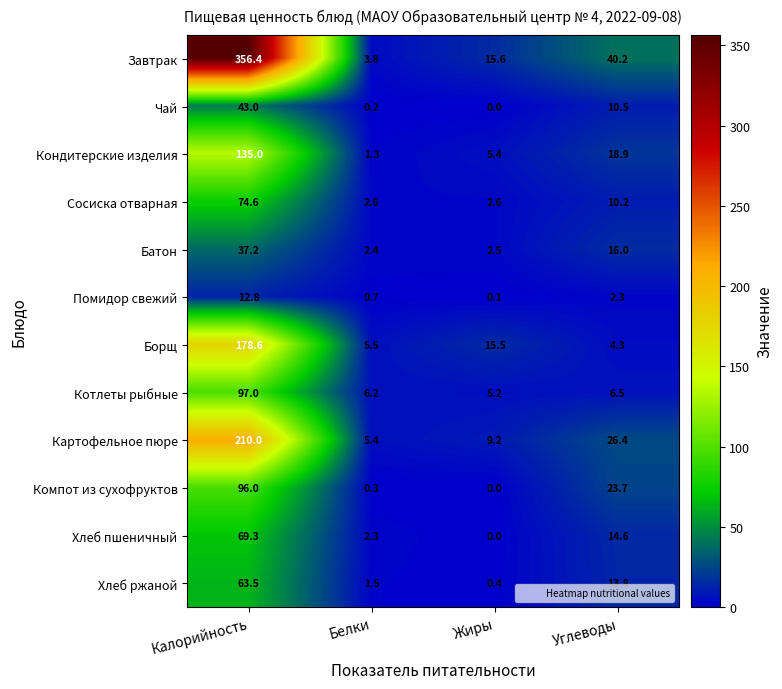

Which label corresponds to the smallest value in the chart?

Жиры